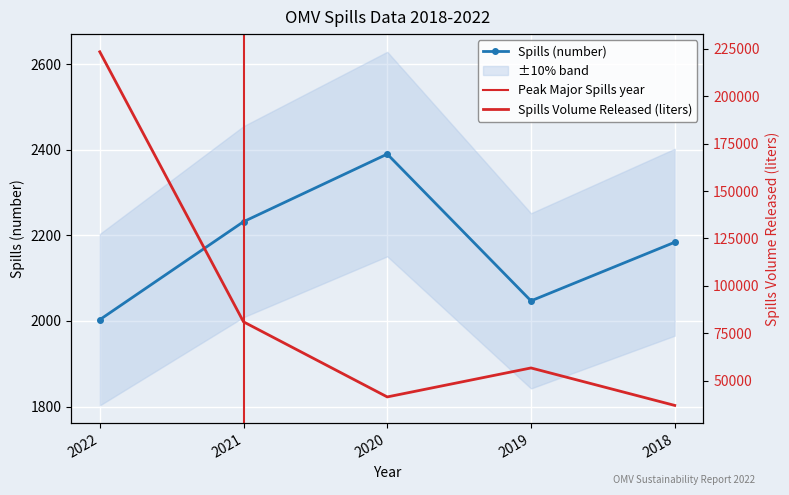

Is it true that Spills Volume Released (liters) equals 223462 at 2022?

True